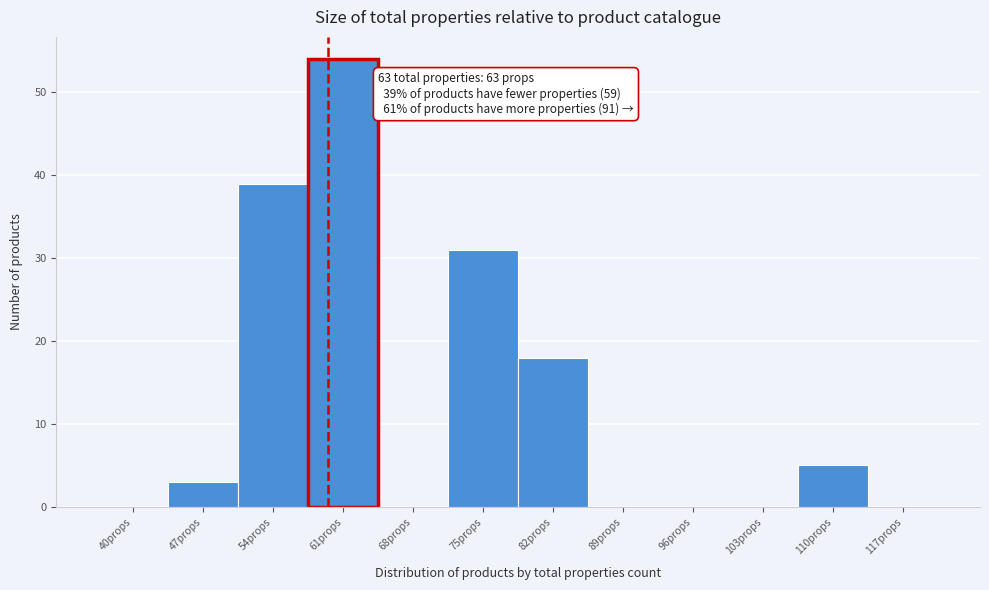

Reading left to right, transcribe all the data shown in this chart.

40props=0	47props=3	54props=39	61props=54	68props=0	75props=31	82props=18	89props=0	96props=0	103props=0	110props=5	117props=0